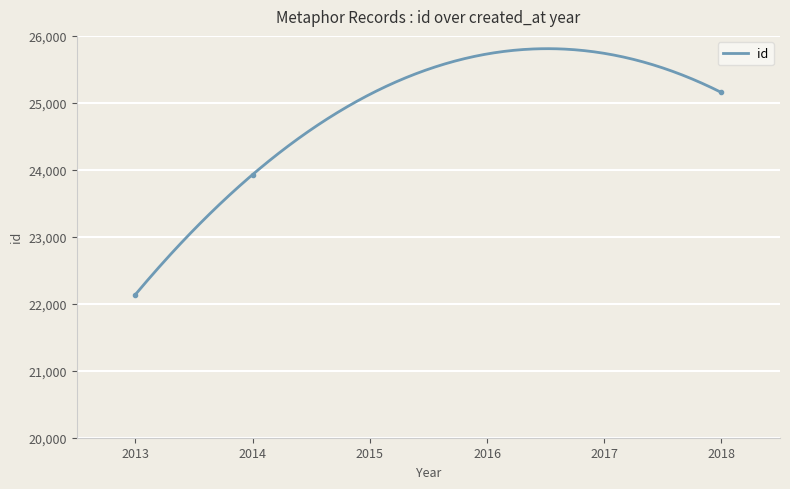

What is the highest value of the id series?

25809.1